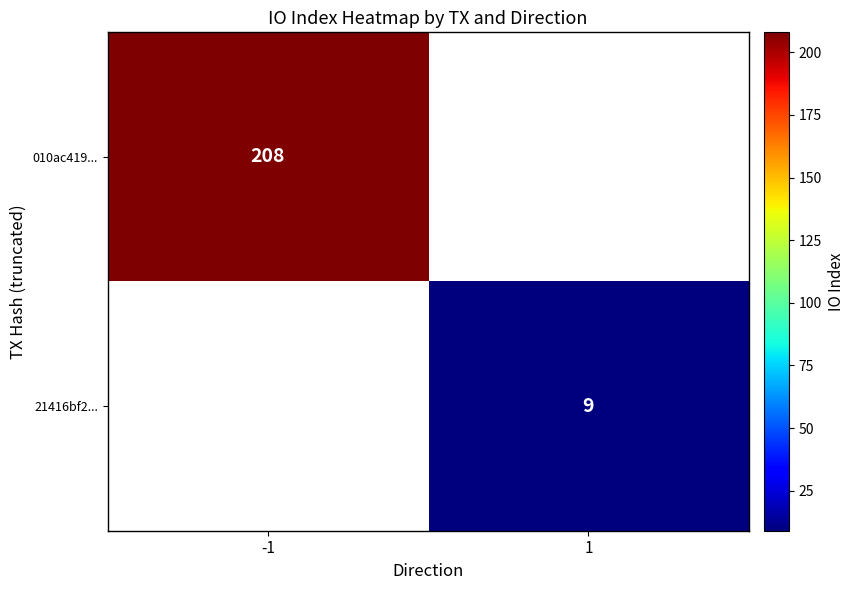

True or false: 21416bf2... has a value of 2 at 1.

False